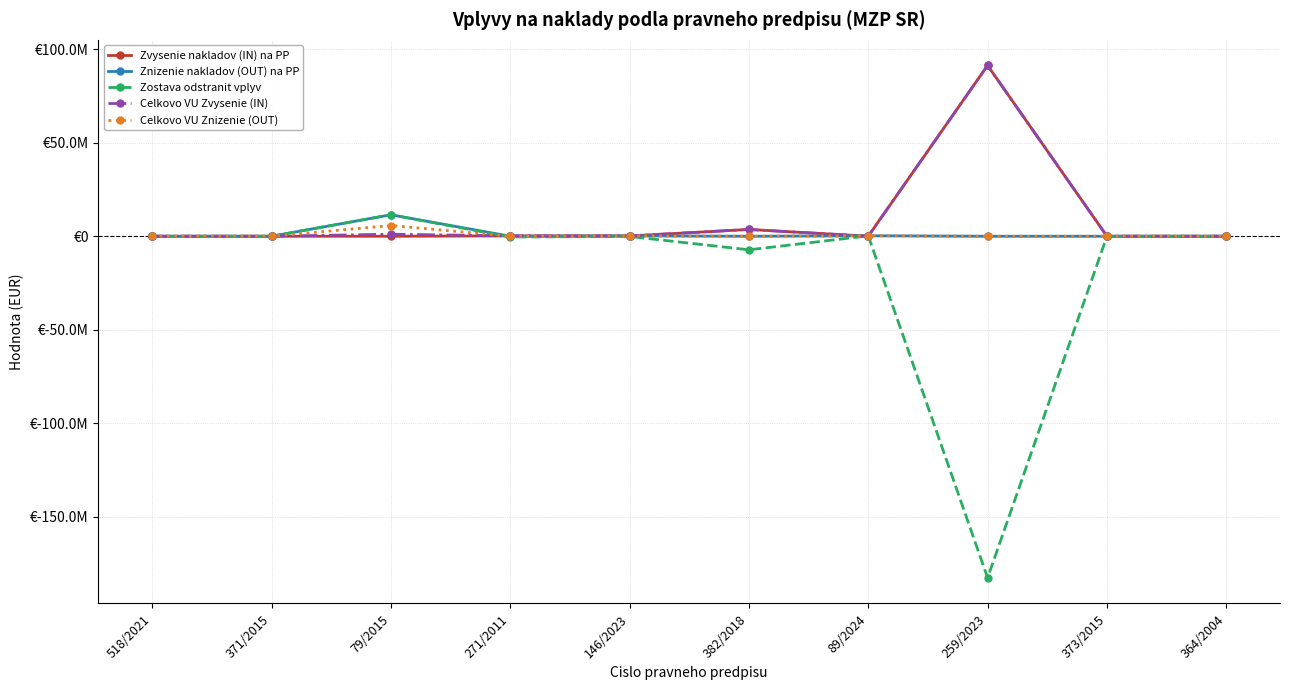

What are all the series names shown in the legend?

Zvysenie nakladov (IN) na PP, Znizenie nakladov (OUT) na PP, Zostava odstranit vplyv, Celkovo VU Zvysenie (IN), Celkovo VU Znizenie (OUT)